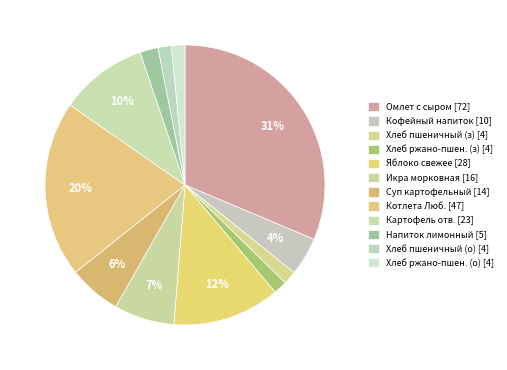

Is there a majority slice in this chart?

No